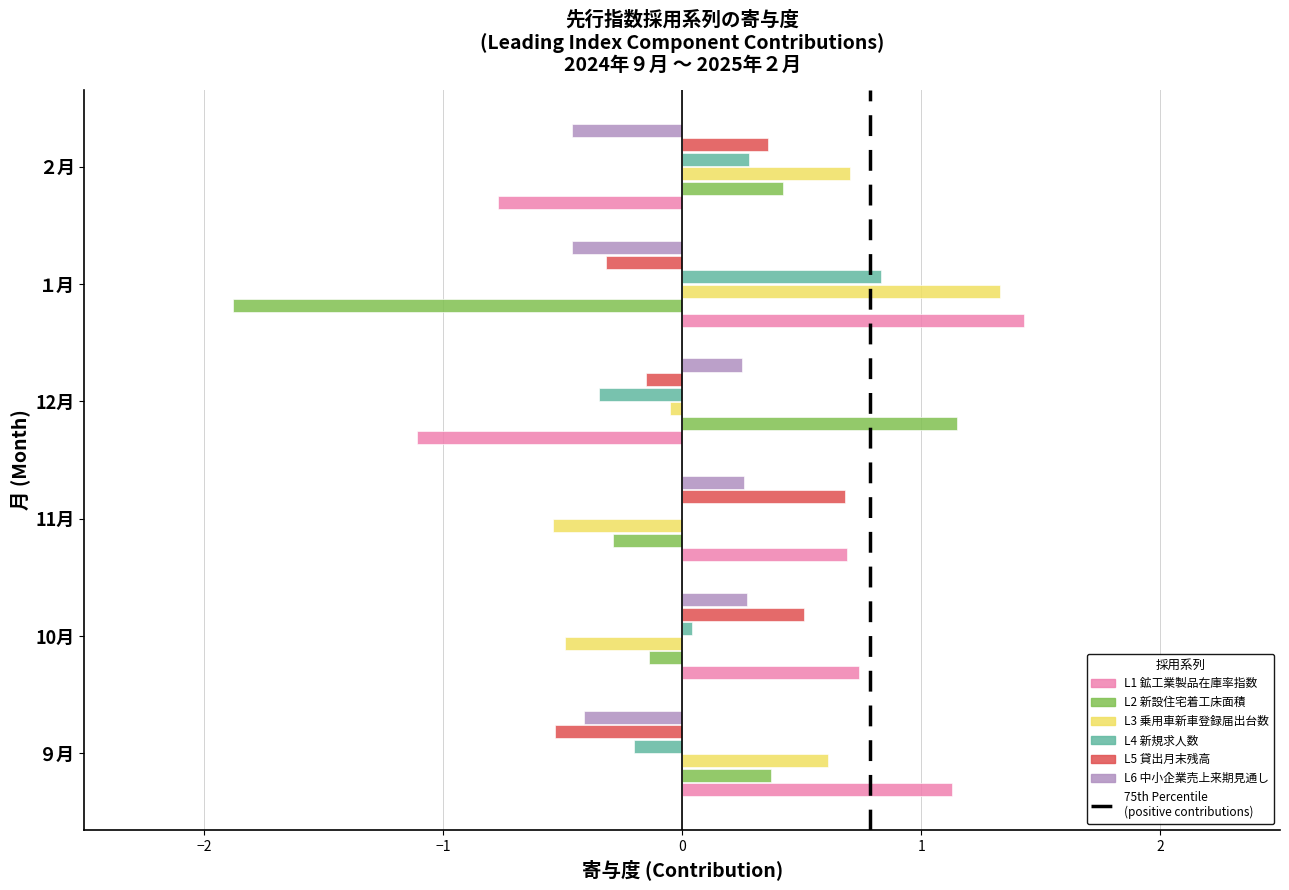

At which label does L3 乗用車新車登録届出台数 reach its peak?

１月